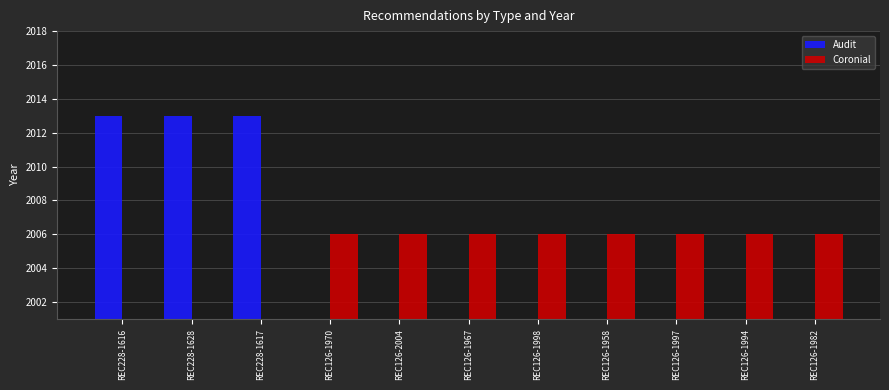

Which series changed the most between REC126-1958 and REC126-1997?

Coronial